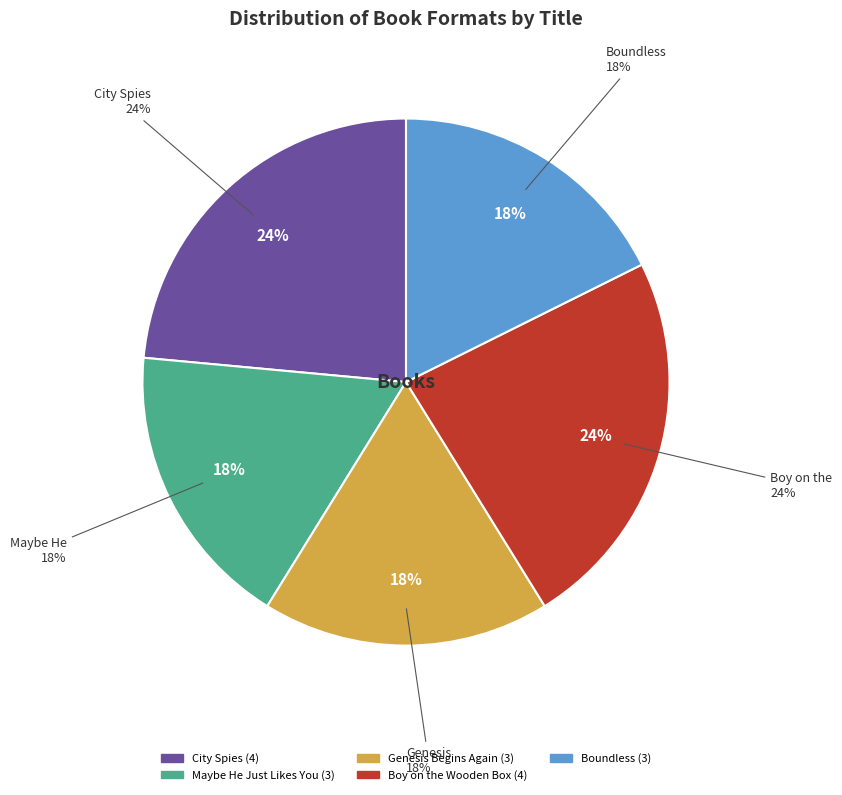

How many slices are in this pie chart?

5